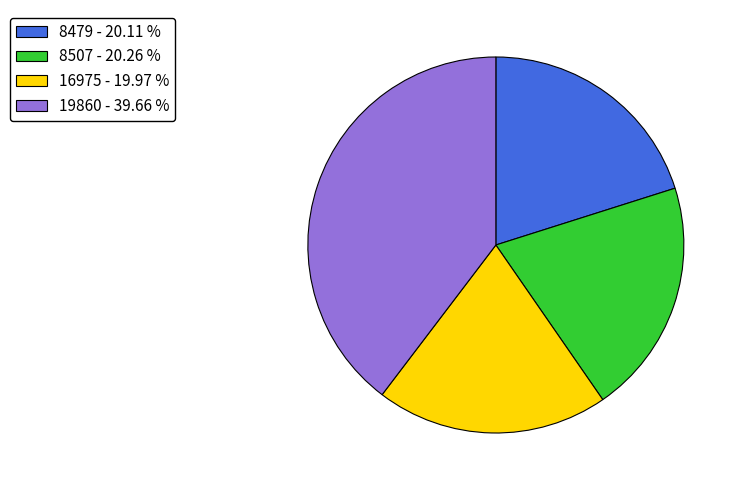

Does 8507 represent more than half of the total?

No